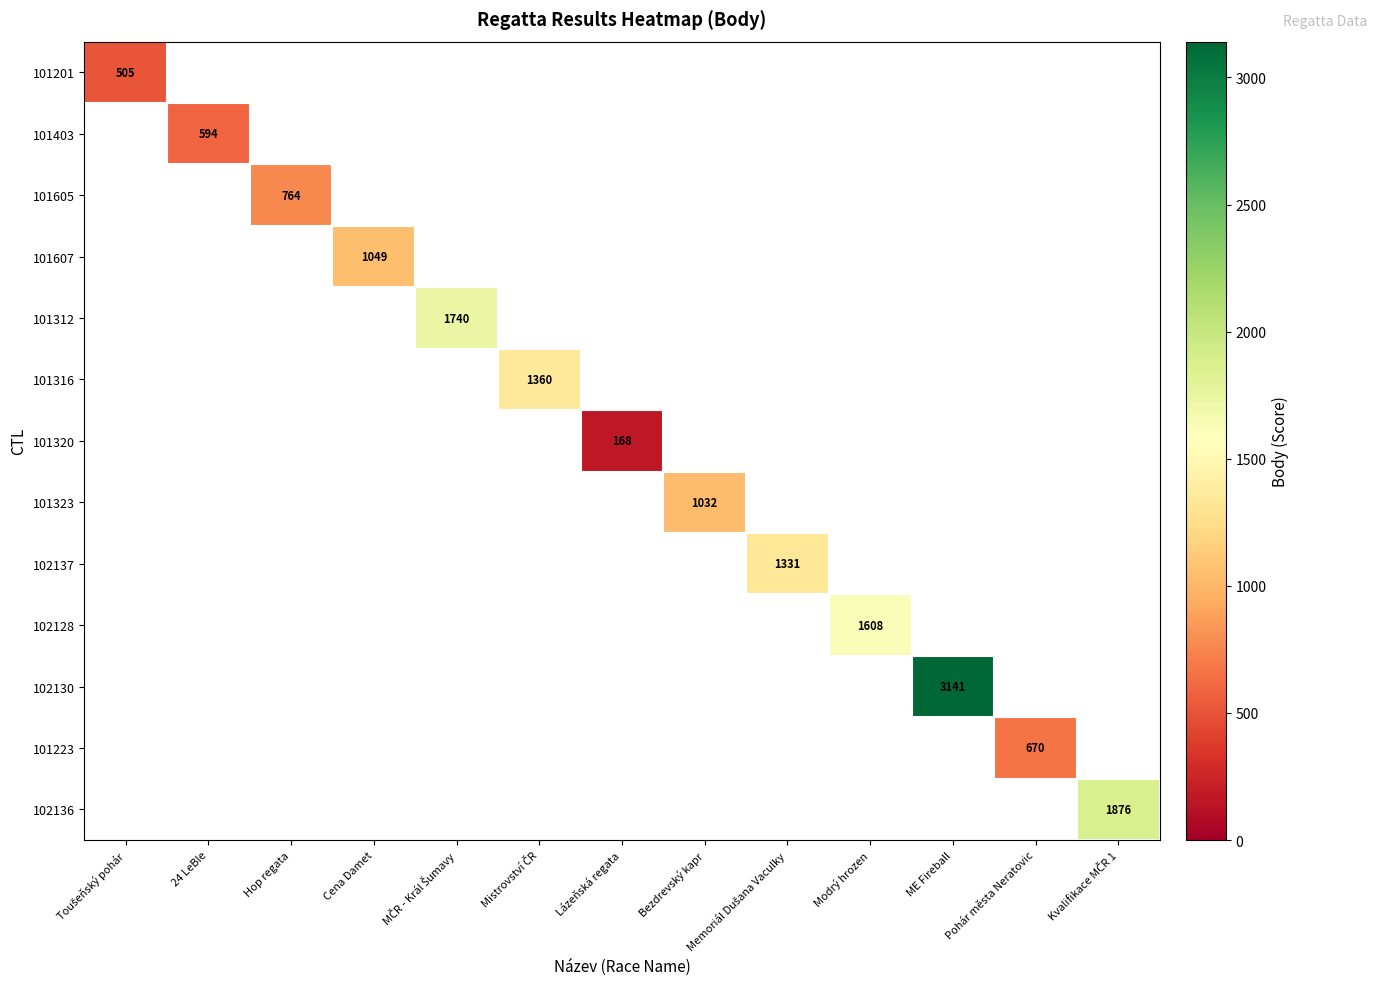

The 101323 series shows 1032 at Bezdrevský kapr. True or false?

True